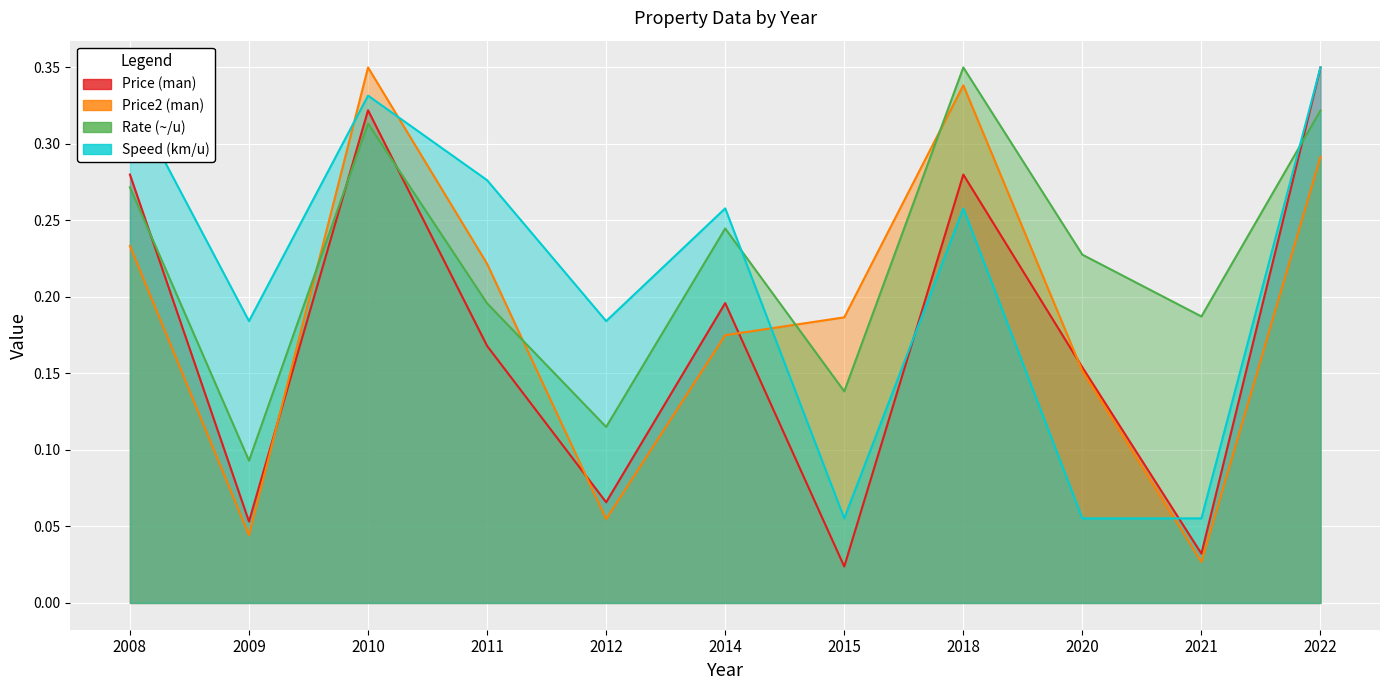

What are all the series names shown in the legend?

Price (man), Price2 (man), Rate (~/u), Speed (km/u)